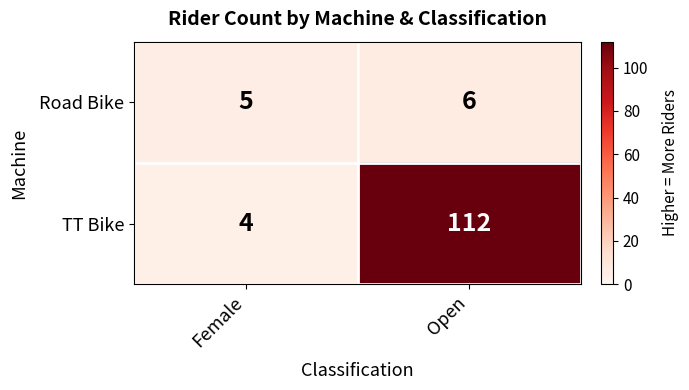

List the series in order of their overall mean, lowest first.

Road Bike, TT Bike